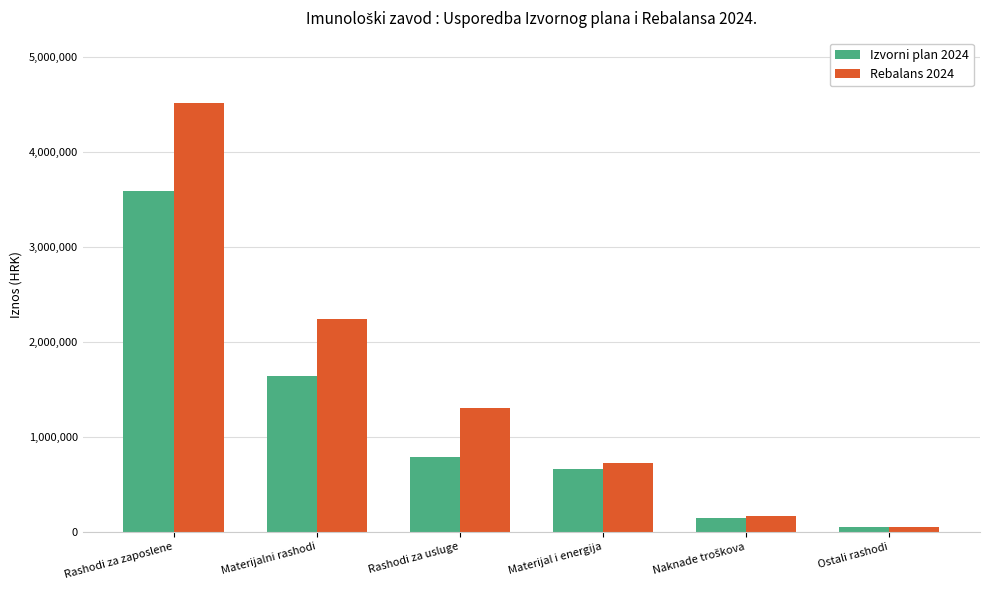

Where is Izvorni plan 2024 nearest to the value 1816853?

Materijalni rashodi